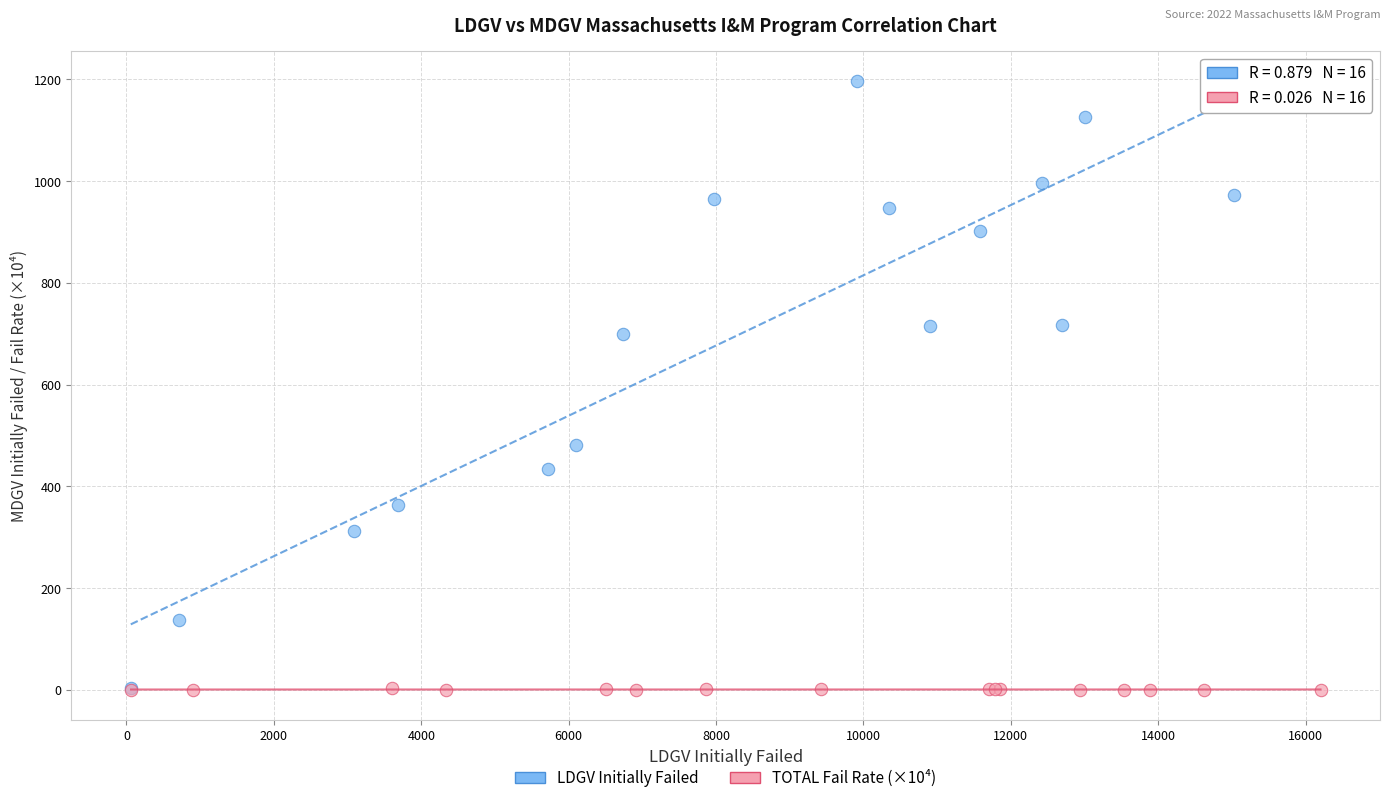

Which series reaches the maximum Y coordinate?

LDGV Initially Failed